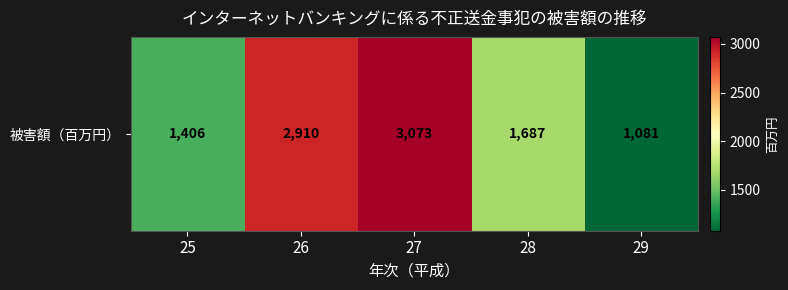

What is the change in value from 26 to 28?

-1223